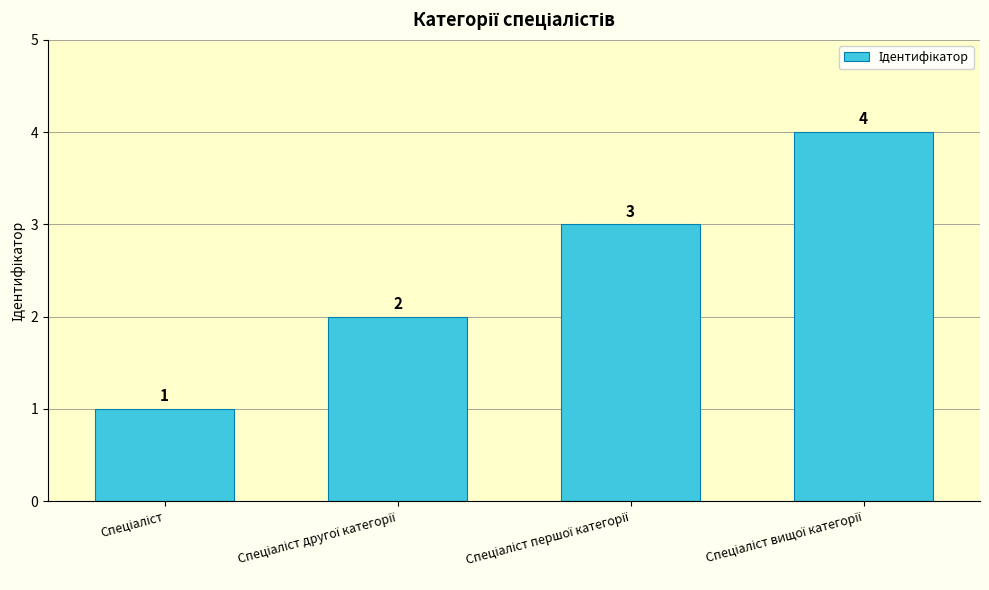

Reading right to left, list all the values displayed in this chart.

4	3	2	1